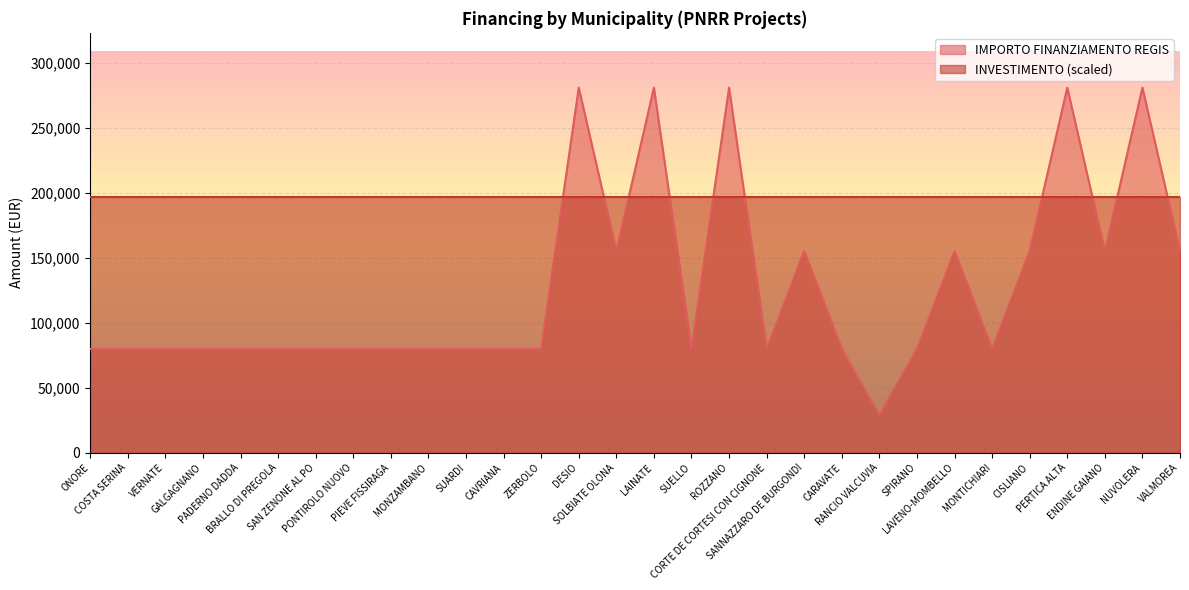

Where does the data first go above 79922?

DESIO